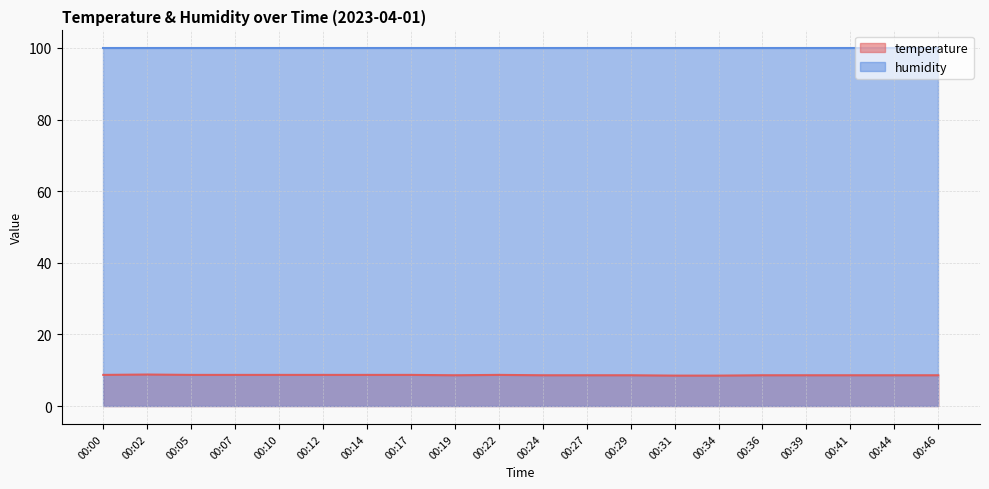

How many lines are shown in the chart?

2